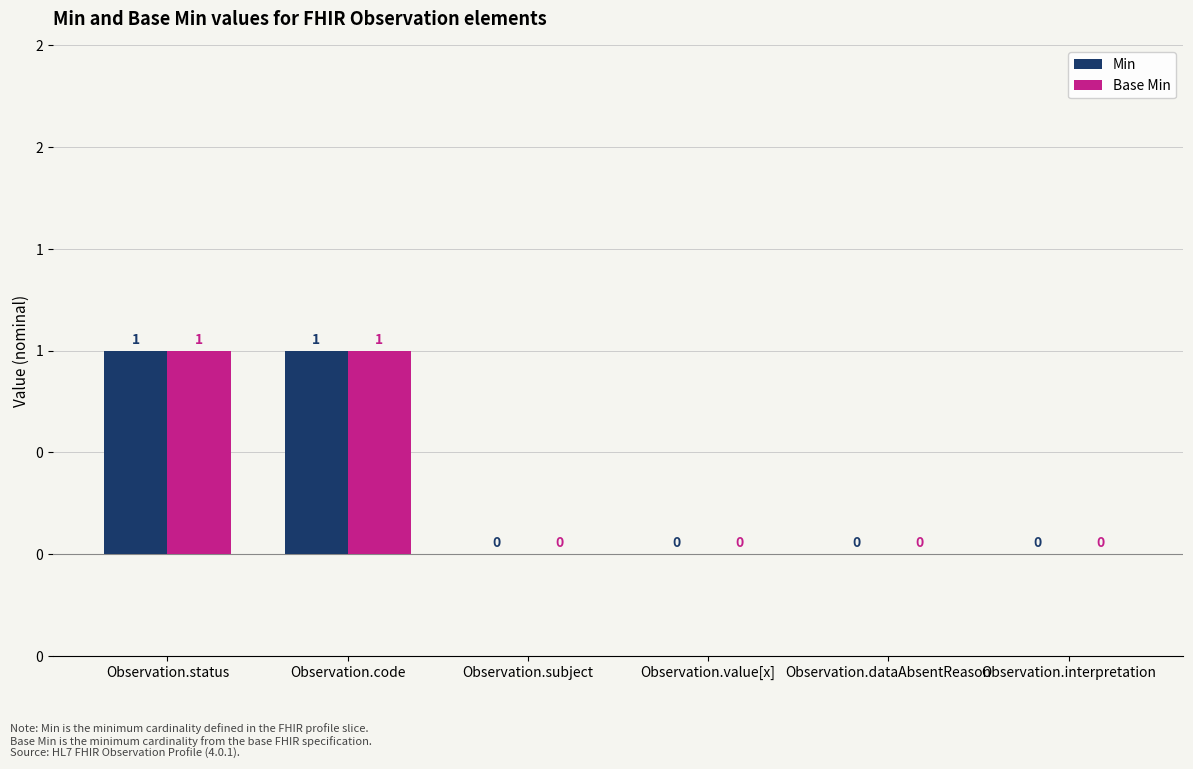

How many Base Min values are between 0 and 1?

6